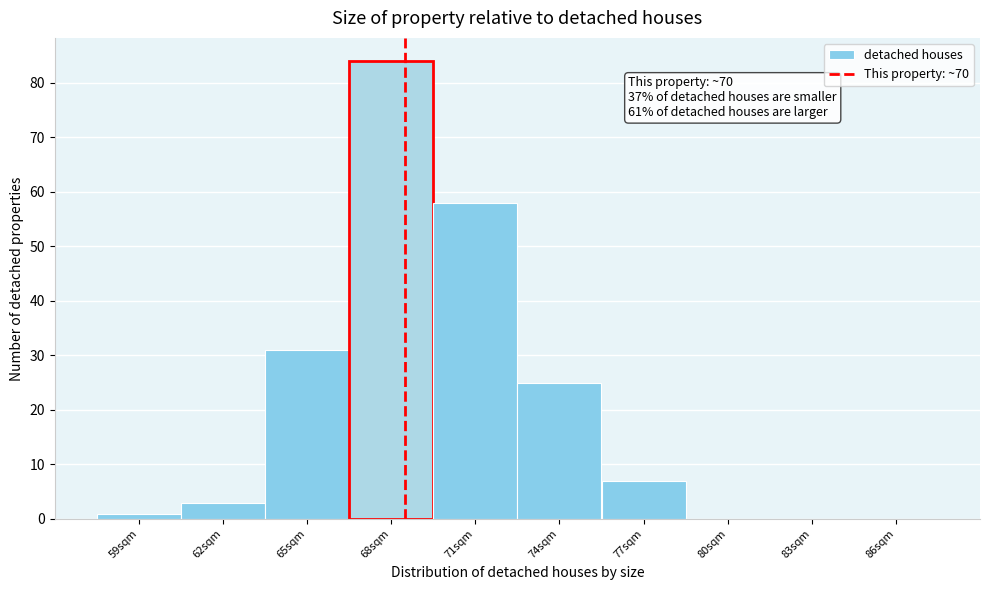

Reading right to left, what are all the values shown in this chart?

86sqm=0	83sqm=0	80sqm=0	77sqm=7	74sqm=25	71sqm=58	68sqm=84	65sqm=31	62sqm=3	59sqm=1